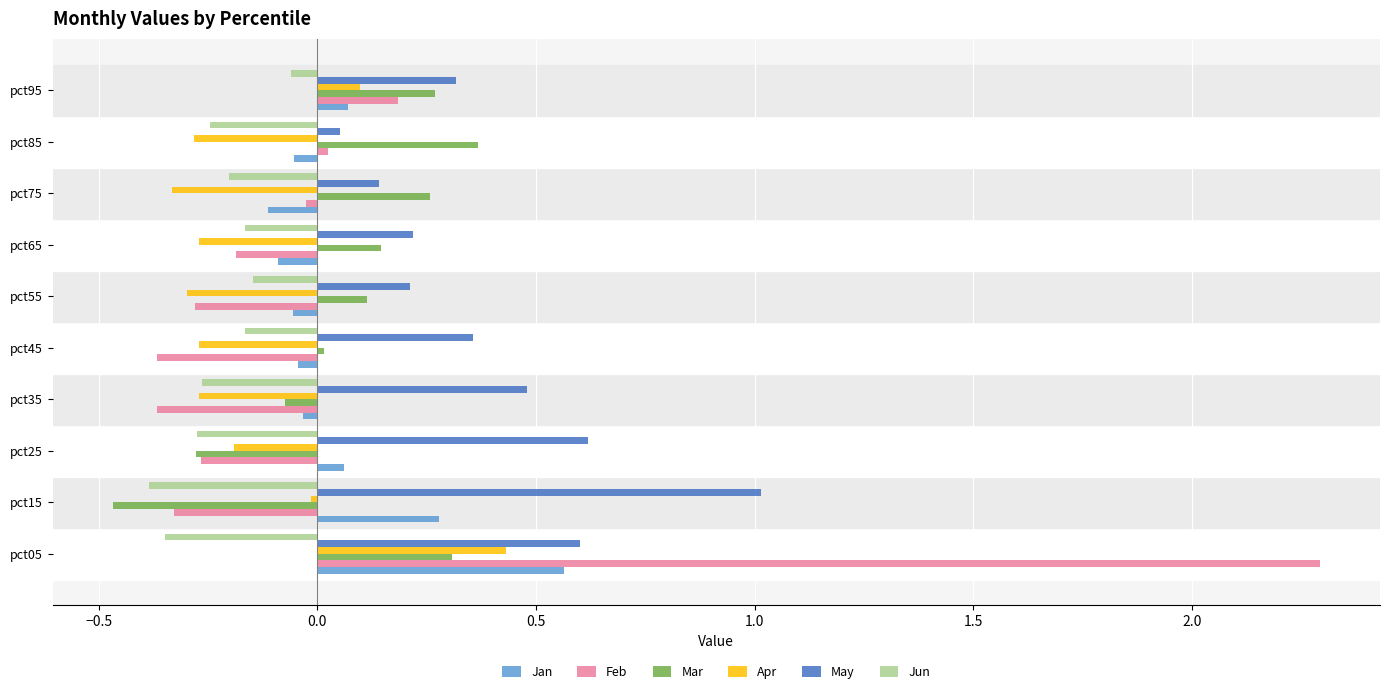

Does the chart contain any negative values?

Yes